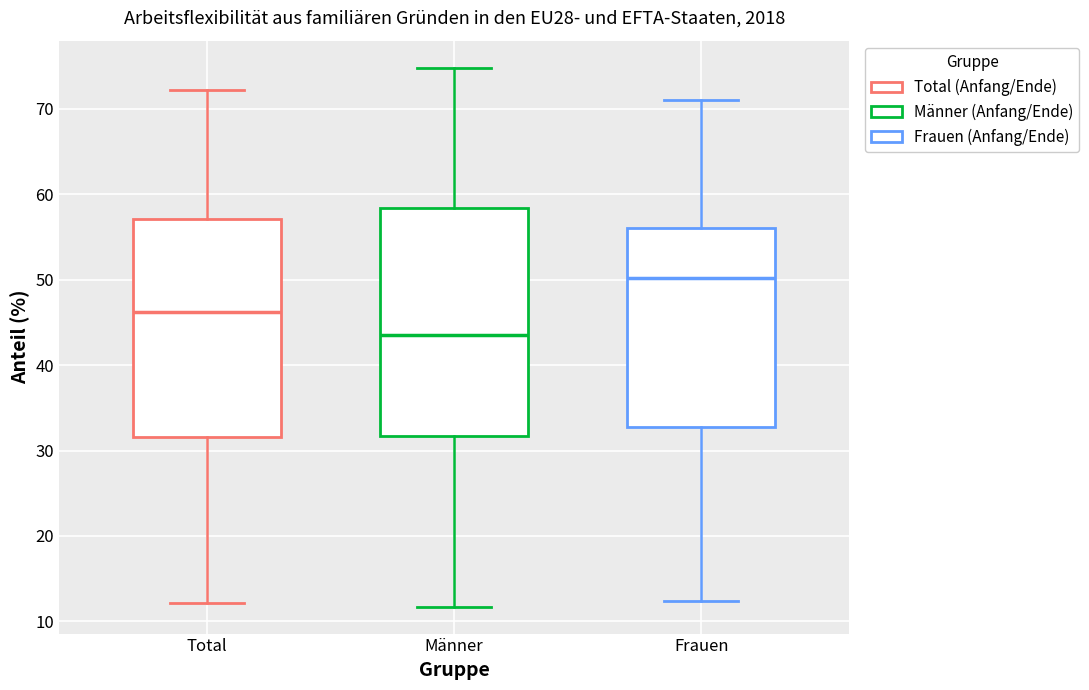

Where does the lower whisker of the box for Total end on the y-axis? The values are not printed on the chart, so give them approximately, as read against the axis.

12